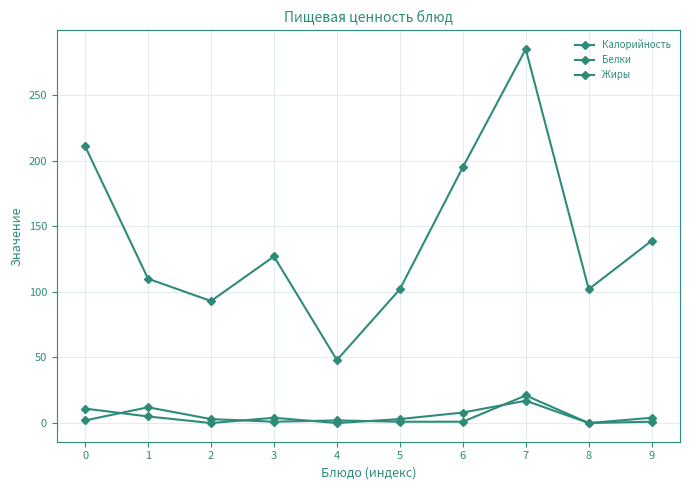

Is this an area chart (filled region under the line)?

No